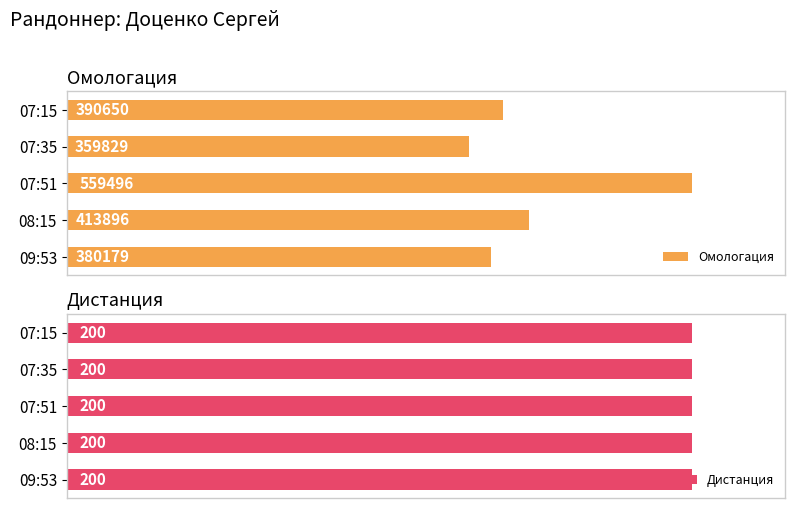

At which label is Омологация closest to 459662?

08:15